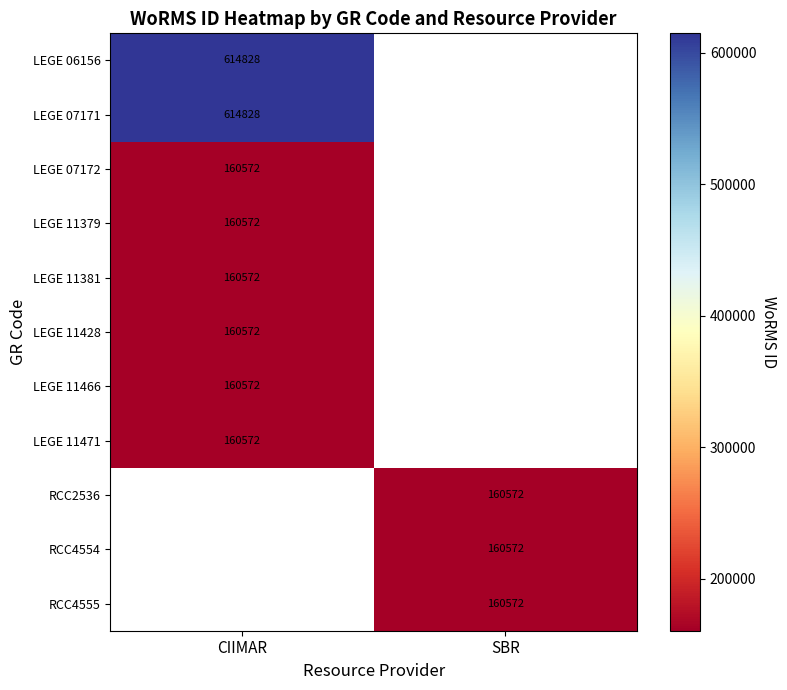

Is it true that RCC4554 equals 160572 at SBR?

True